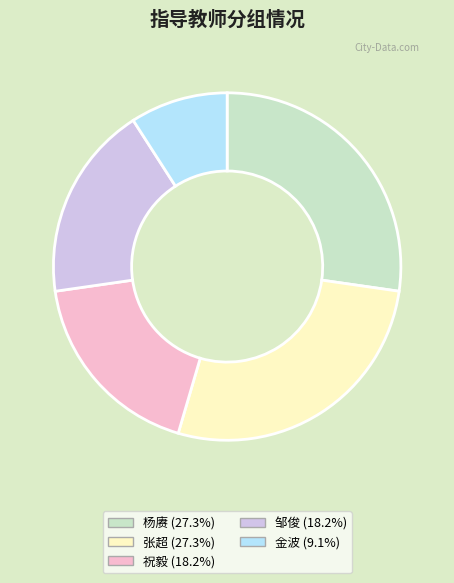

Which category has the smallest portion of the pie?

金波